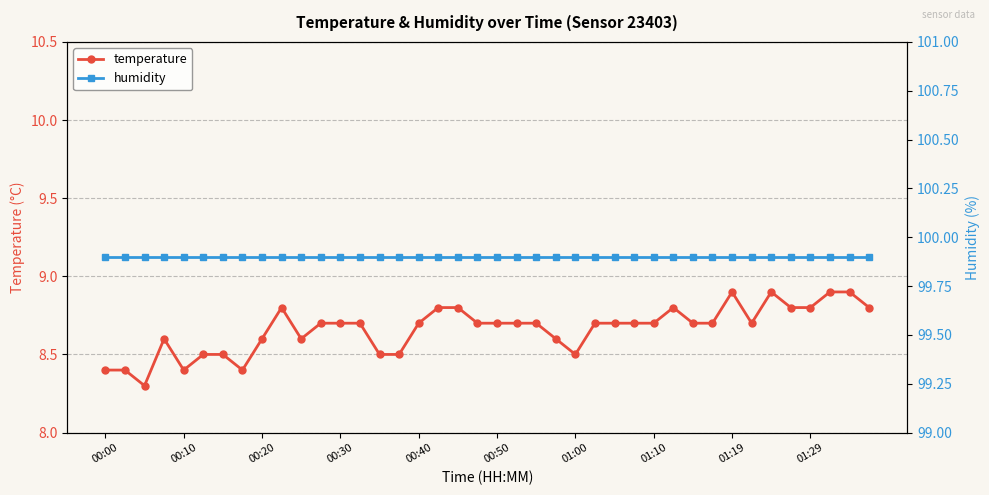

Which label corresponds to the largest value in the chart?

00:00